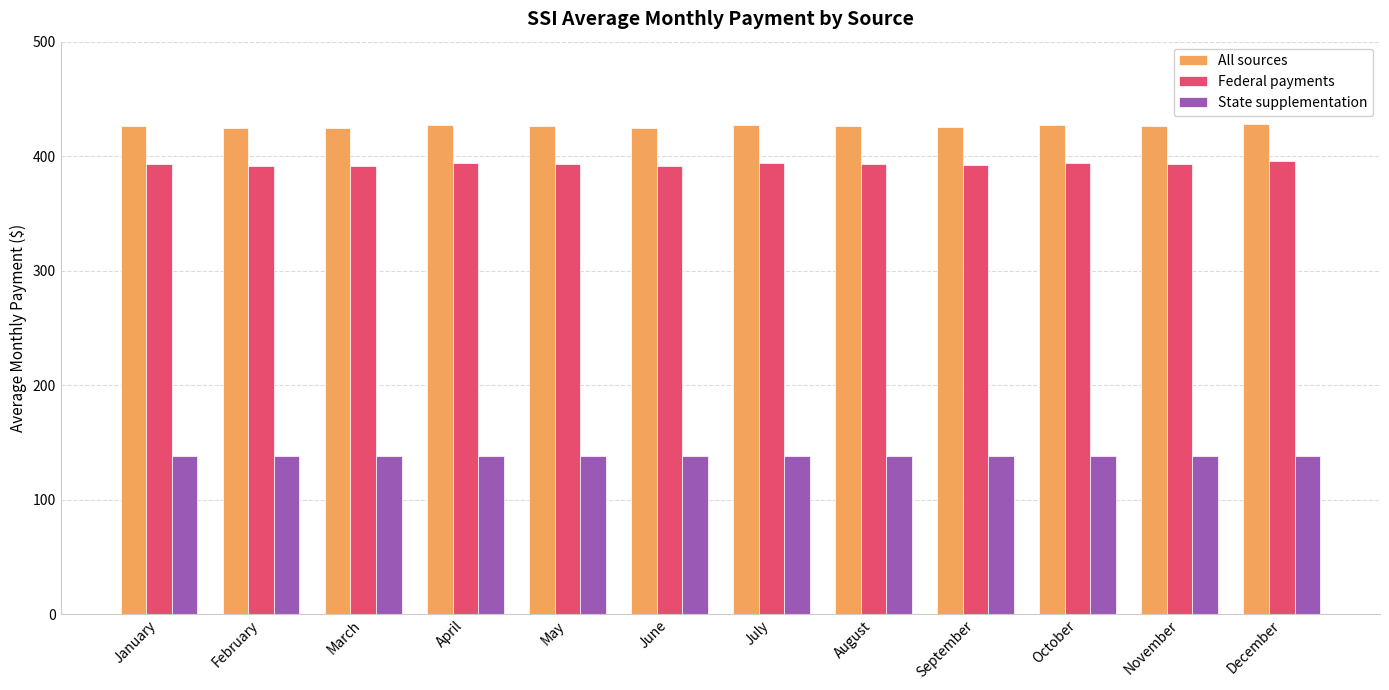

What is the difference between the highest and lowest values at December?

290.2